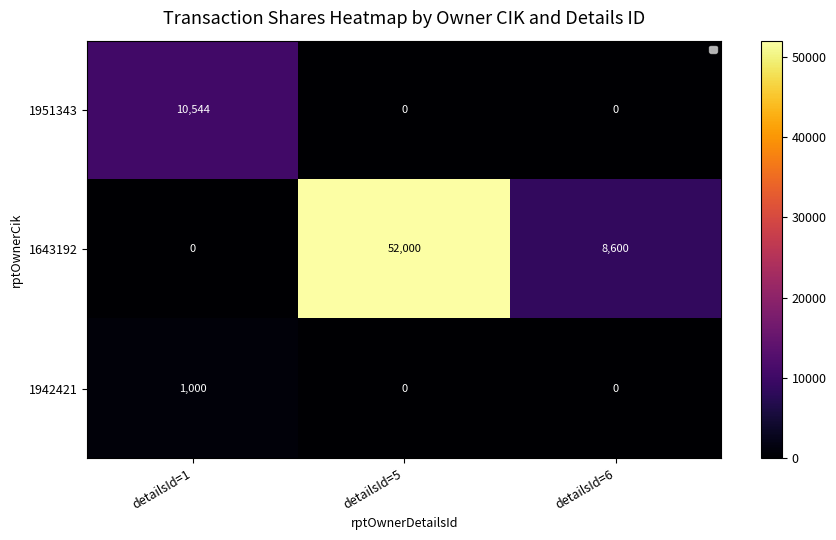

At detailsId=1, list the series in order from largest to smallest.

1951343, 1942421, 1643192